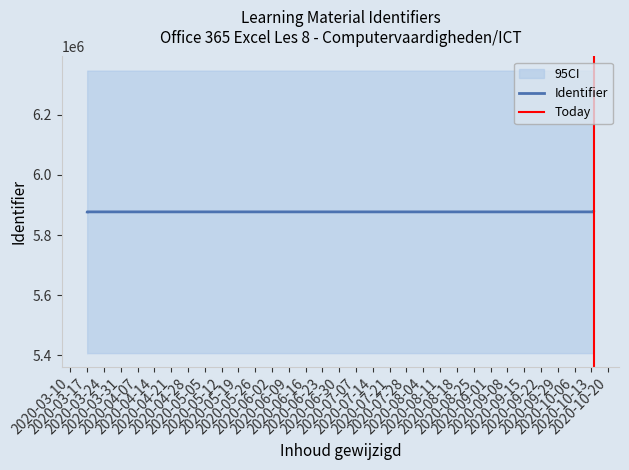

Is it true that the value at 2020-03-17 is 5876979?

True